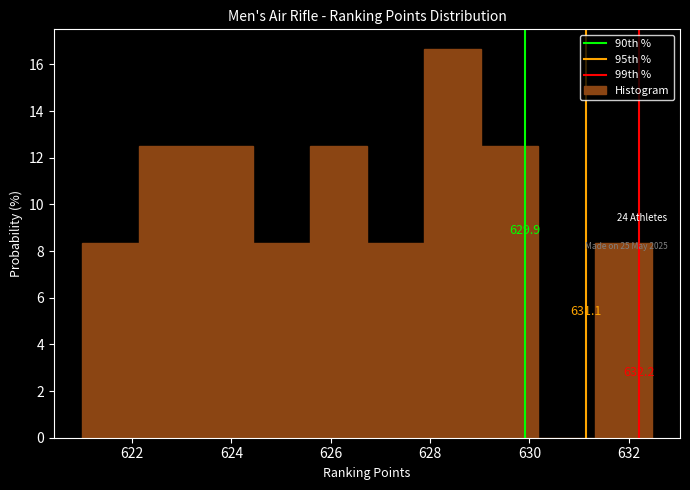

Over which range of the x-axis is the bar tallest?

627.8 to 629.0